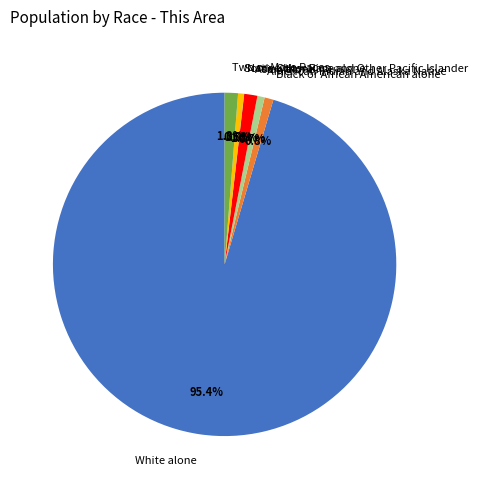

To the nearest percent, what is the difference between the largest and smallest slice percentages?

95%